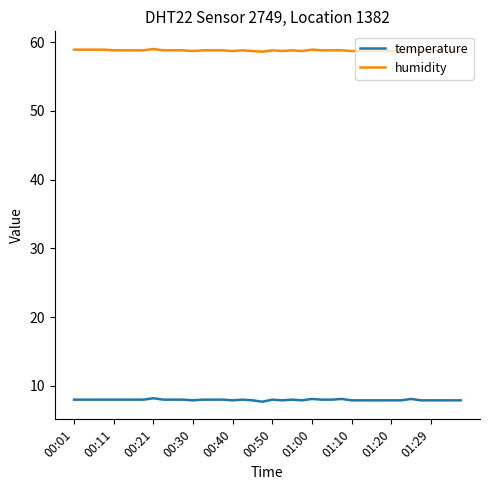

Rank the series by their maximum value, from highest to lowest.

humidity, temperature